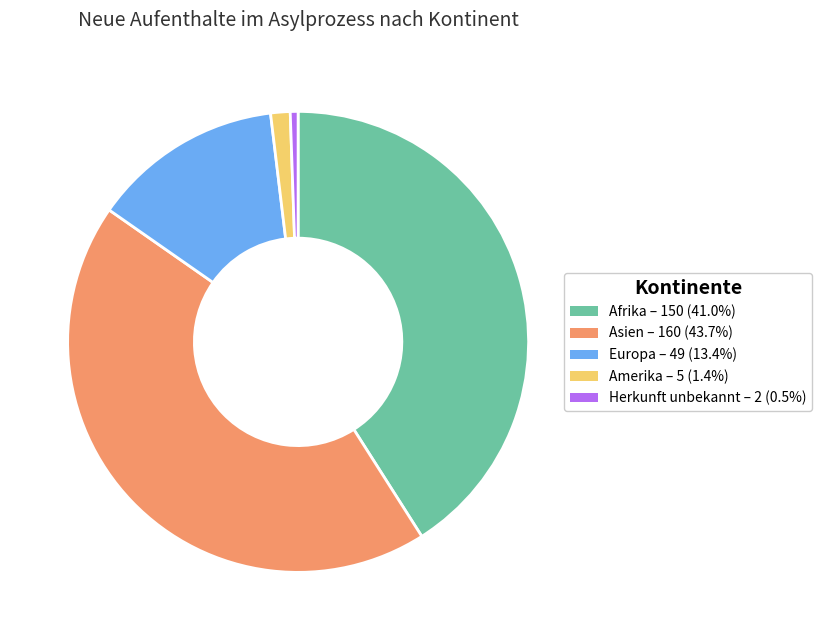

Is there a majority slice in this chart?

No